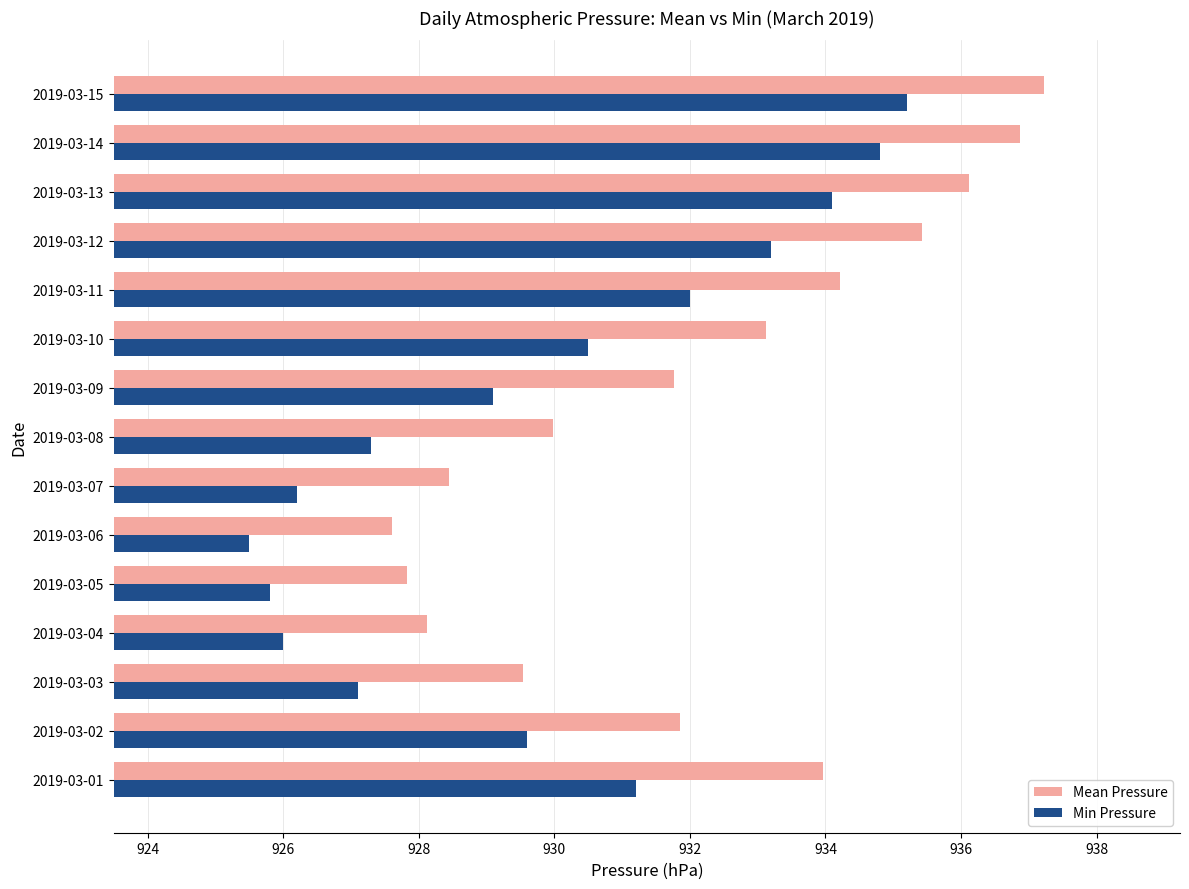

What is the approximate value of Min Pressure at 2019-03-13?

934.1